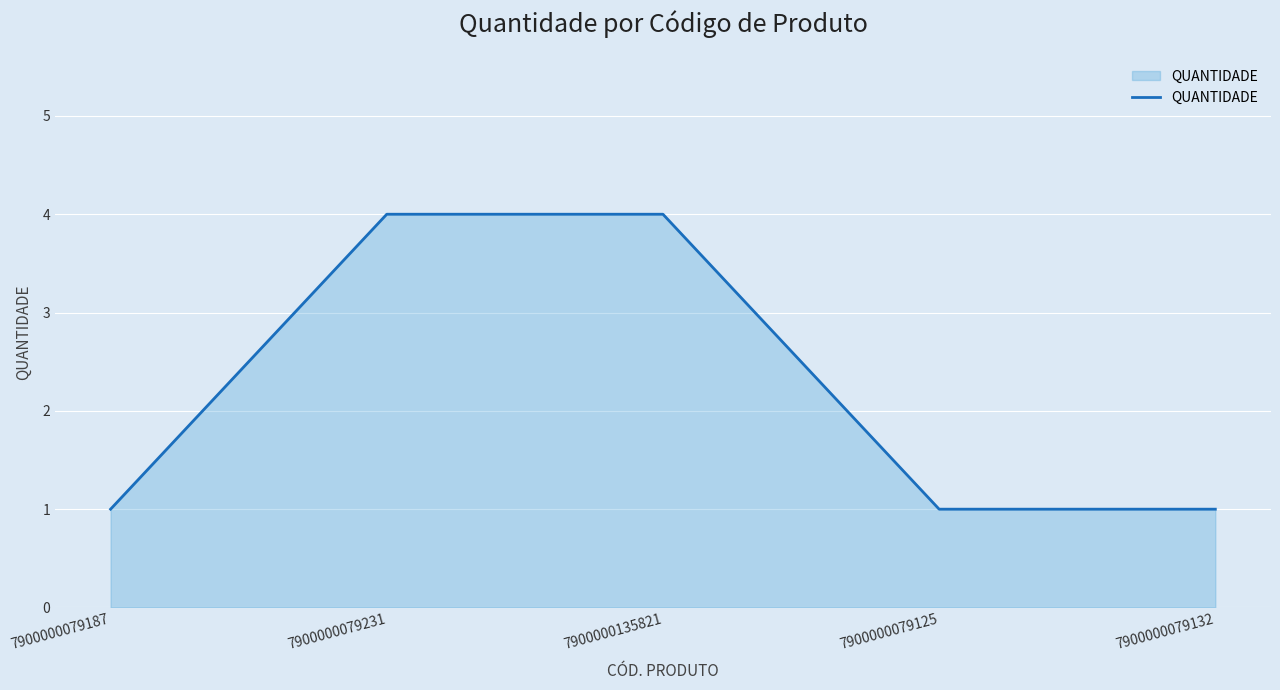

Reading left to right, transcribe all the data shown in this chart.

7900000079187=1	7900000079231=4	7900000135821=4	7900000079125=1	7900000079132=1